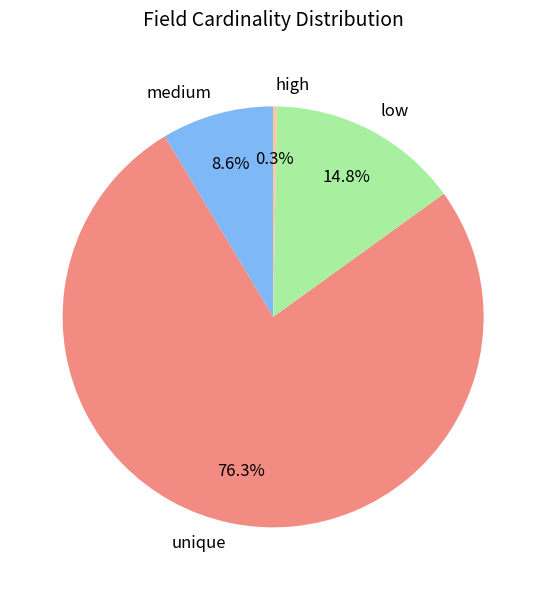

How many segments does this pie chart have?

4